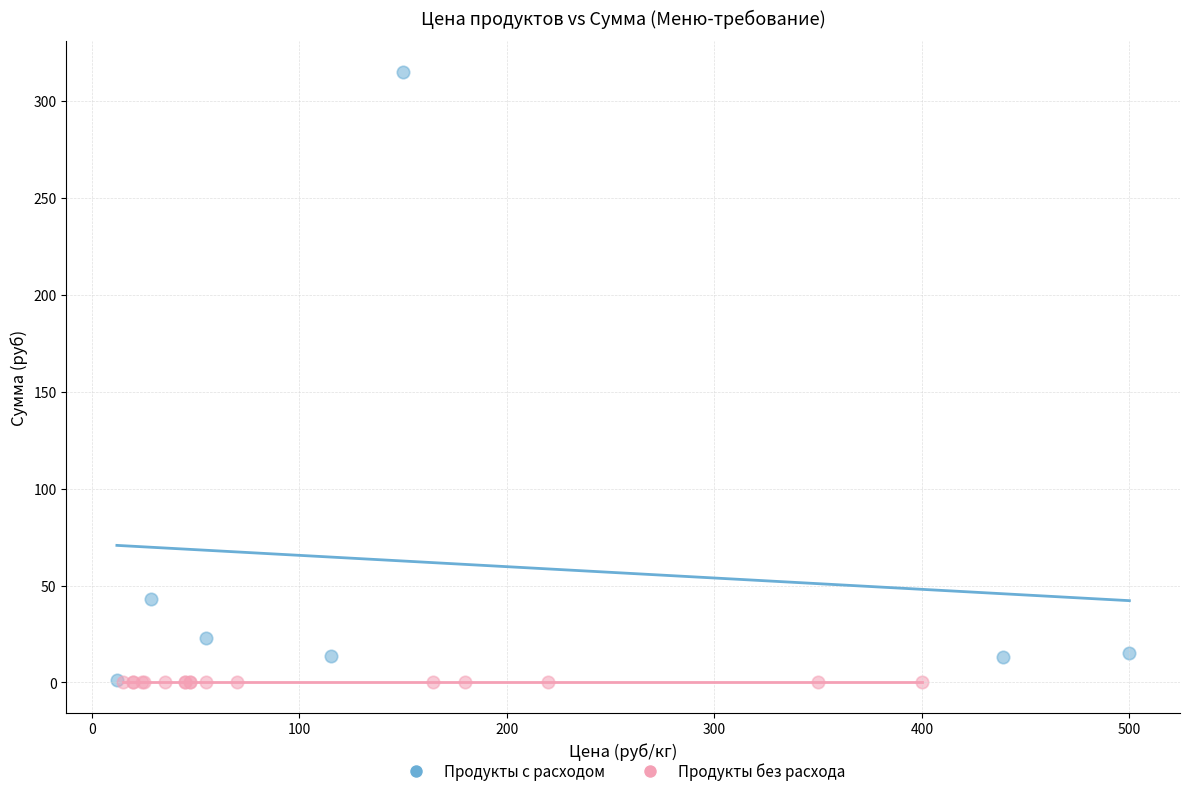

Which series reaches the maximum Y coordinate?

Продукты с расходом